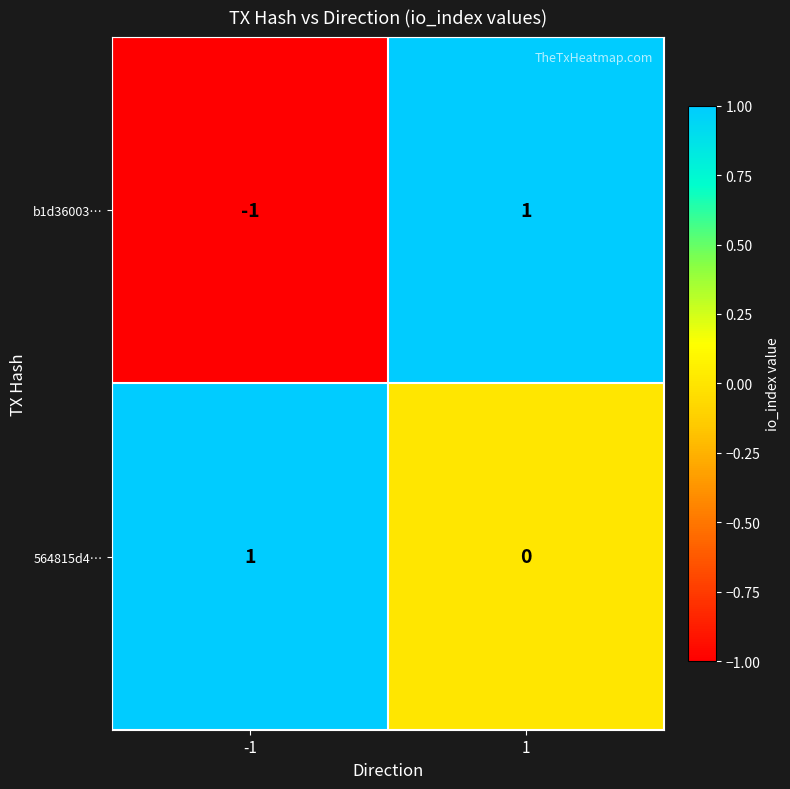

True or false: b1d36003… has a value of 2 at 1.

False